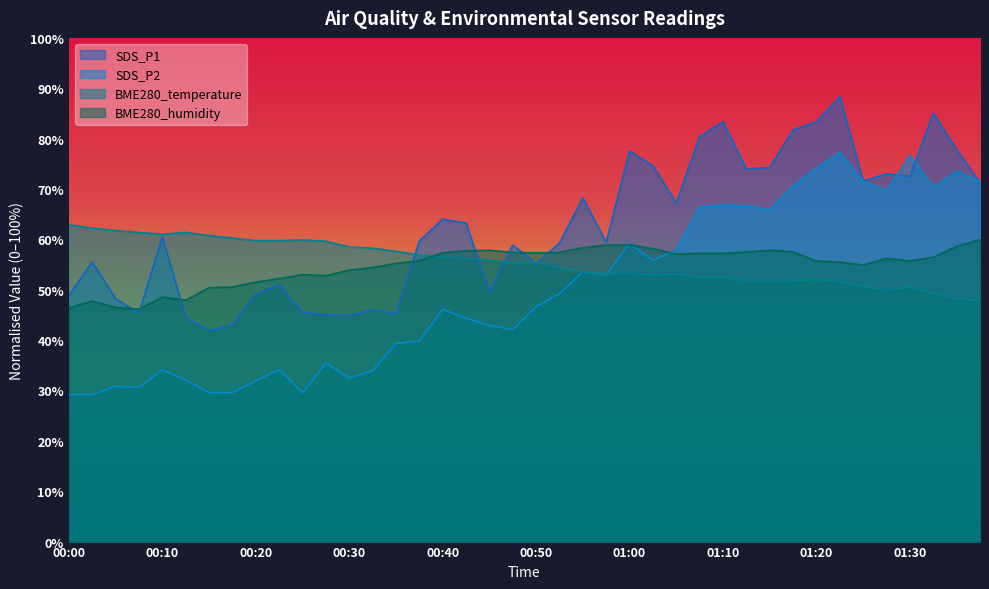

At which label does SDS_P1 first exceed 60?

00:10